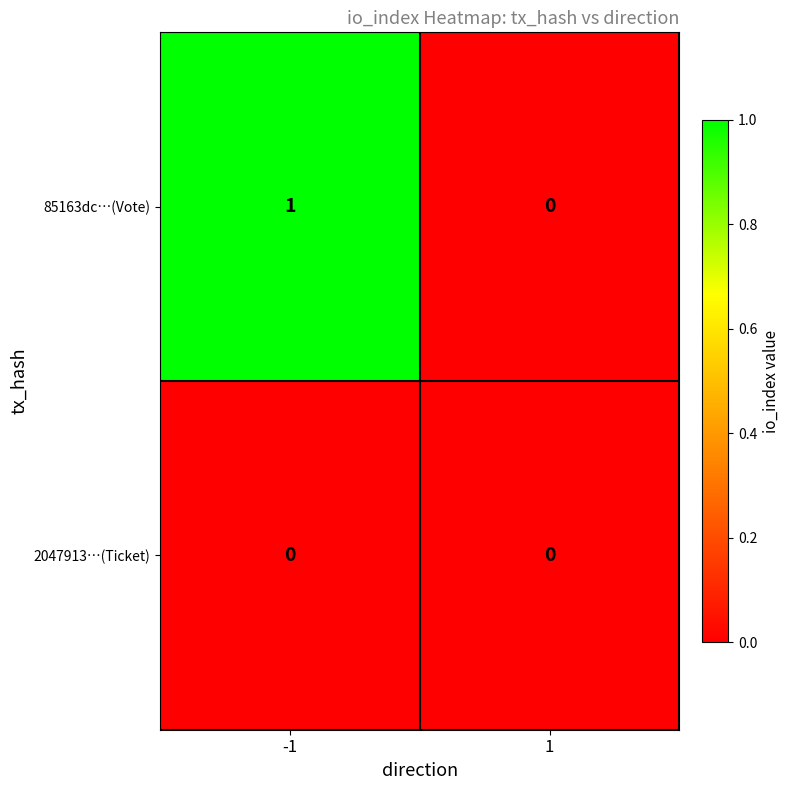

Reading right to left, list all the values displayed in this chart.

85163dc…(Vote): 0	1
2047913…(Ticket): 0	0